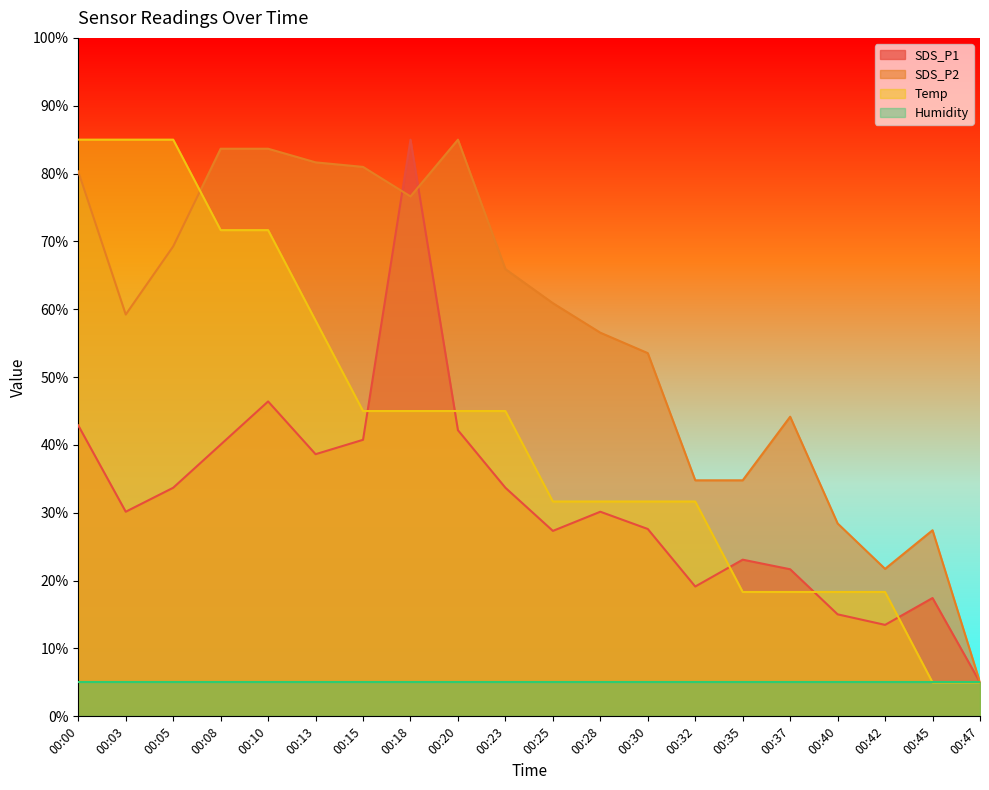

The value of Temp at 00:45 is 5.0. True or false?

True